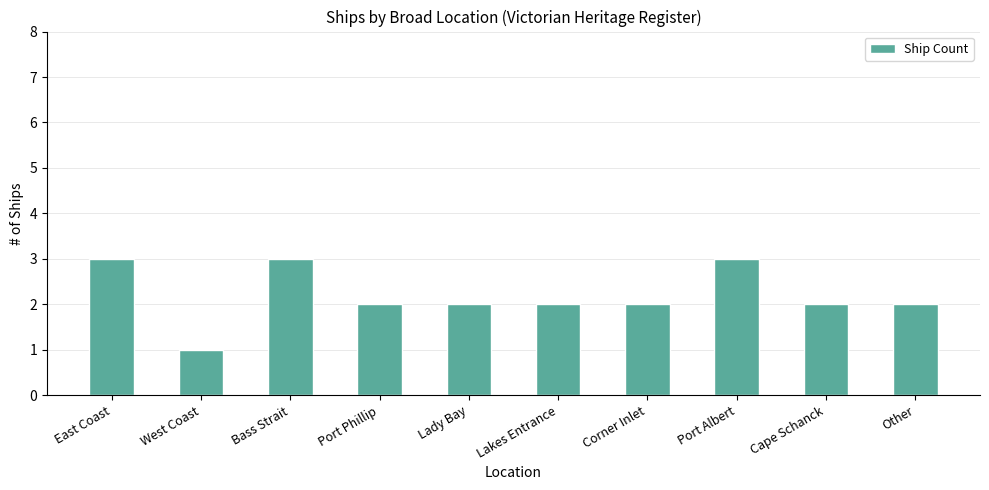

What is the sum of the values at Port Albert and West Coast?

4